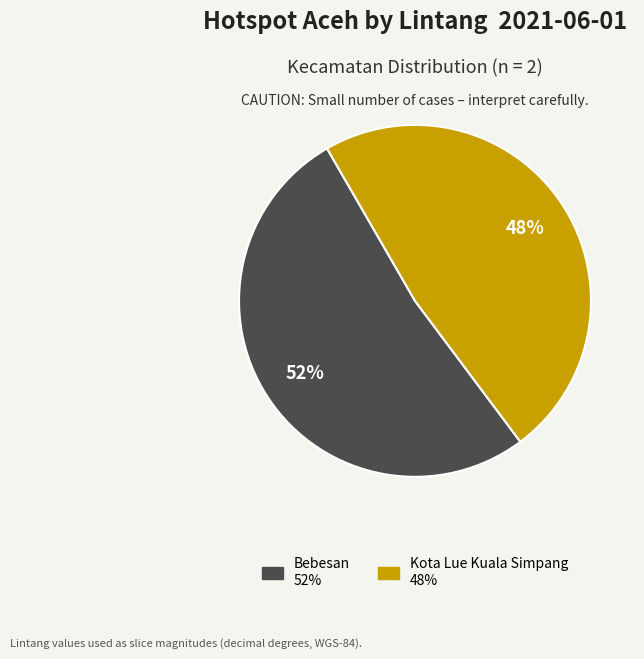

Is there a majority slice in this chart?

Yes